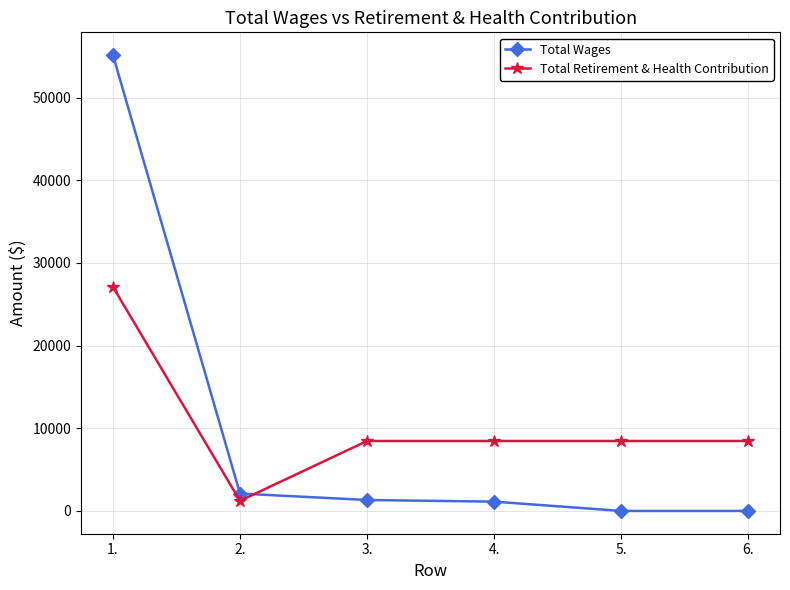

What are all the series names shown in the legend?

Total Wages, Total Retirement & Health Contribution